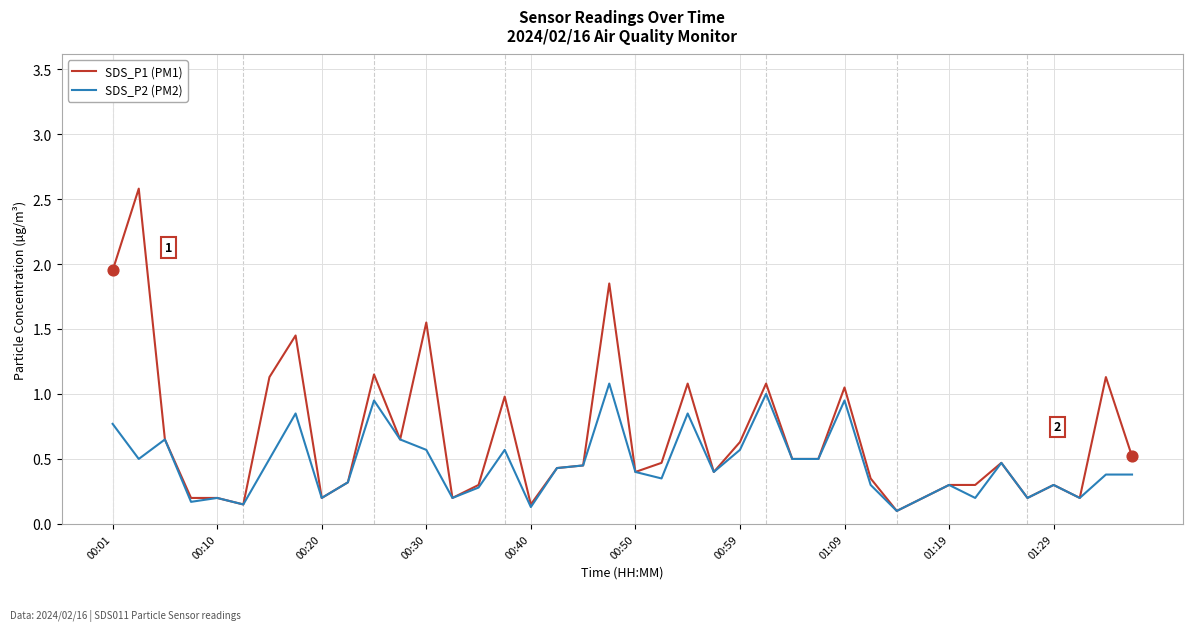

Which series has the largest total across all categories?

SDS_P1 (PM1)